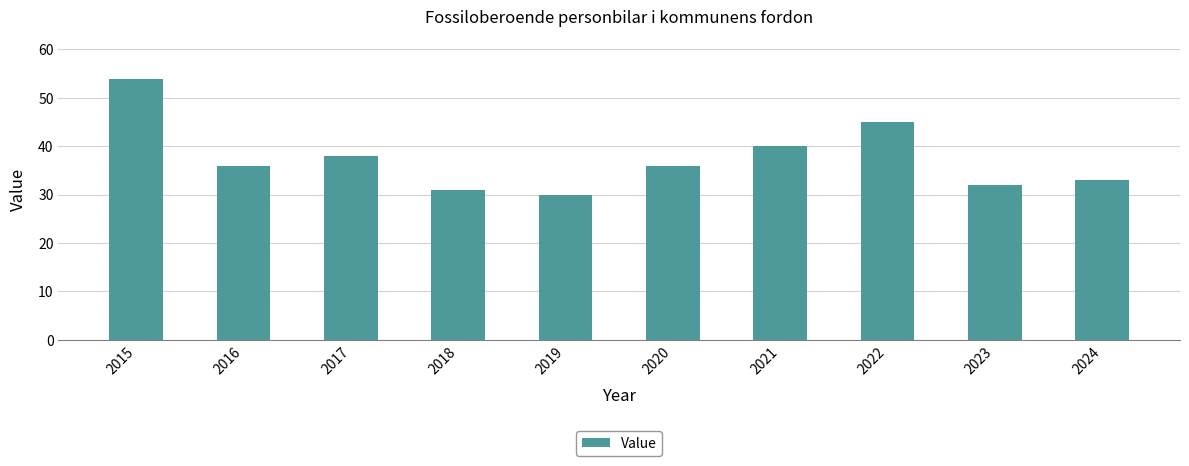

Is it true that the value at 2022 is 45?

True